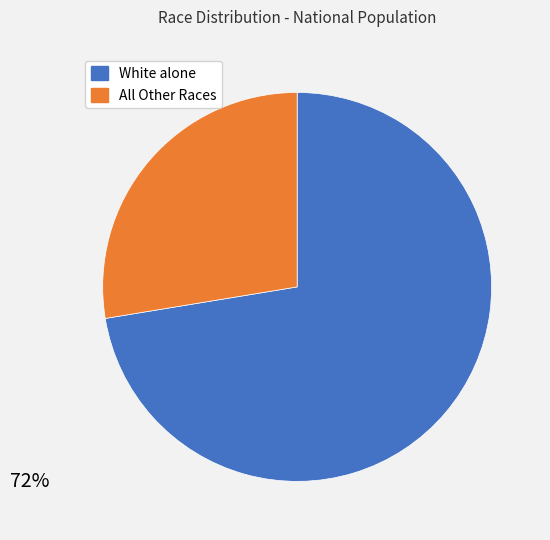

Is there a majority slice in this chart?

Yes